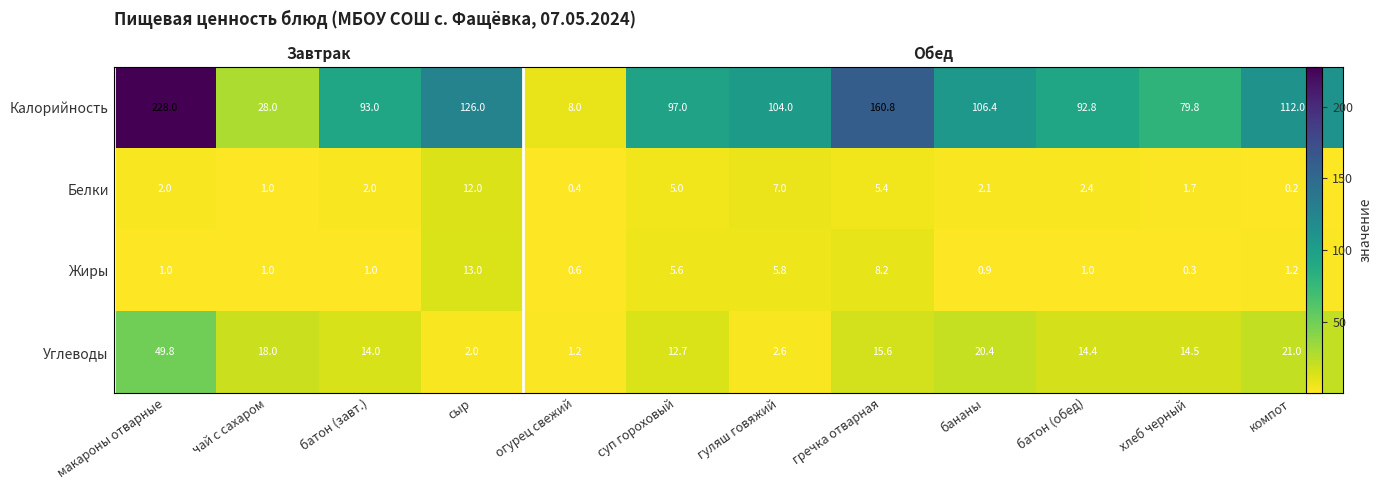

How many values in the Жиры series exceed 1?

5